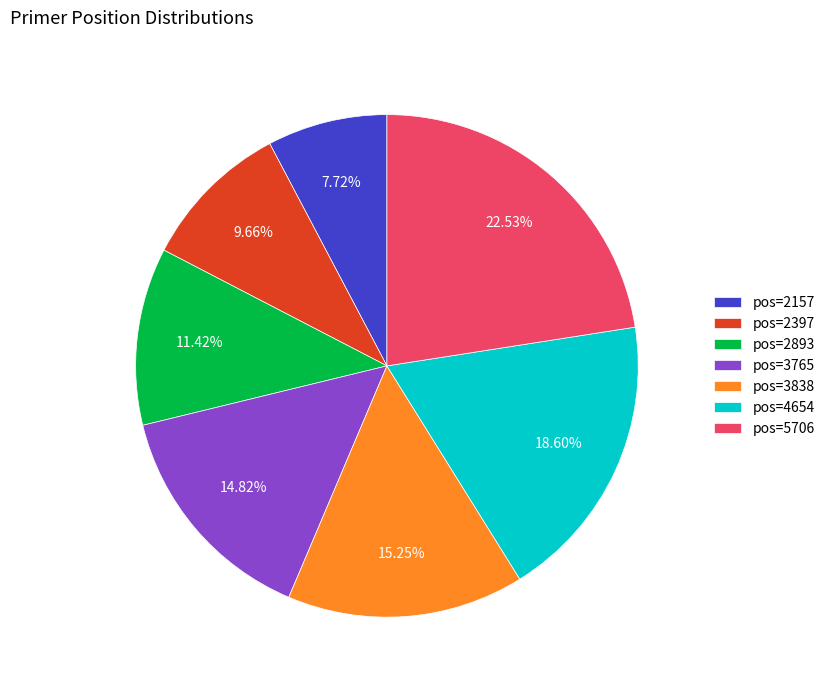

What is the ratio of the value at pos=3765 to the value at pos=2893?

1.3